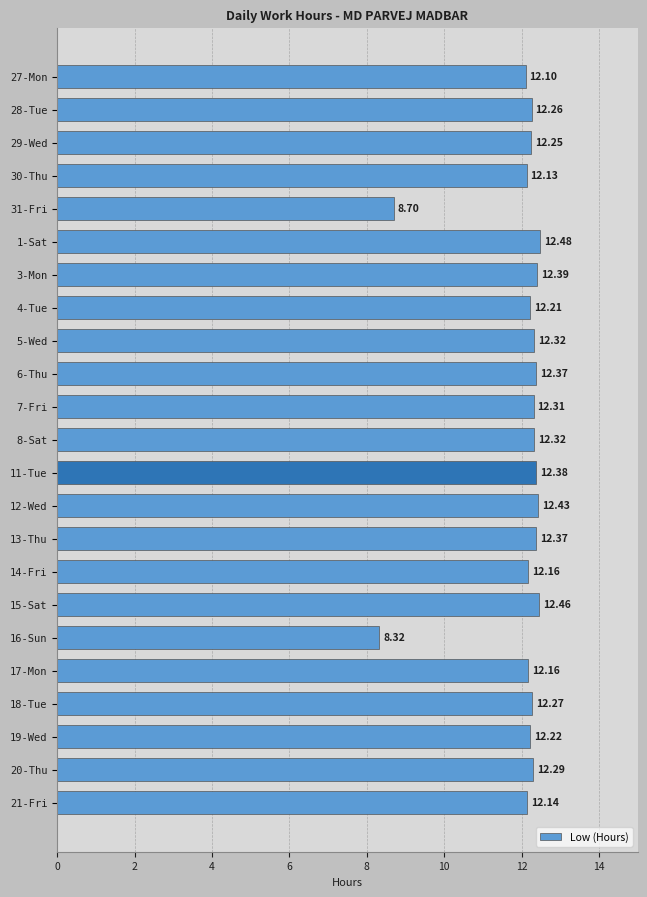

Count the number of values greater than 12.

21